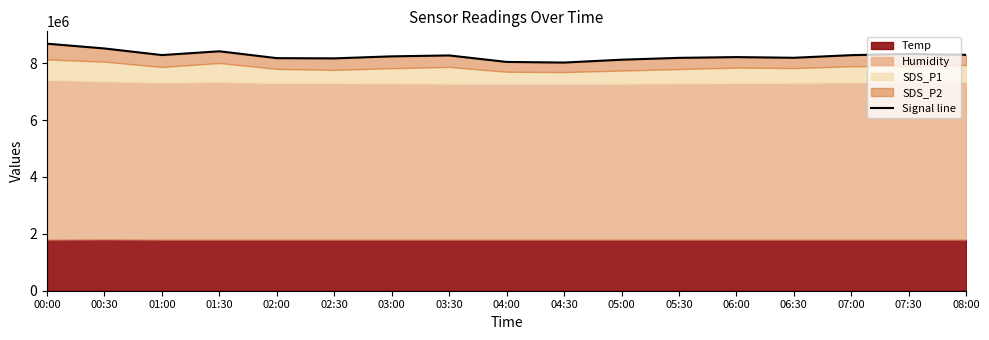

At which label does the data first exceed 8238000?

00:00